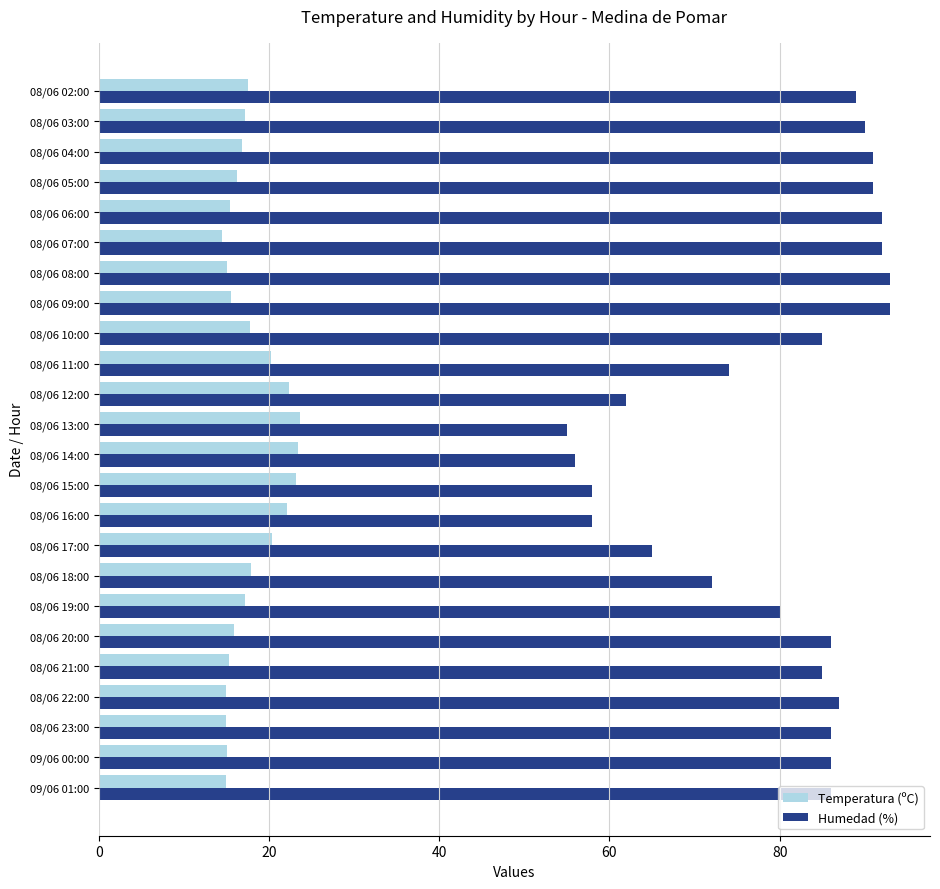

What is the sum of the Temperatura (ºC) values at 08/06 05:00 and 08/06 18:00?

34.2